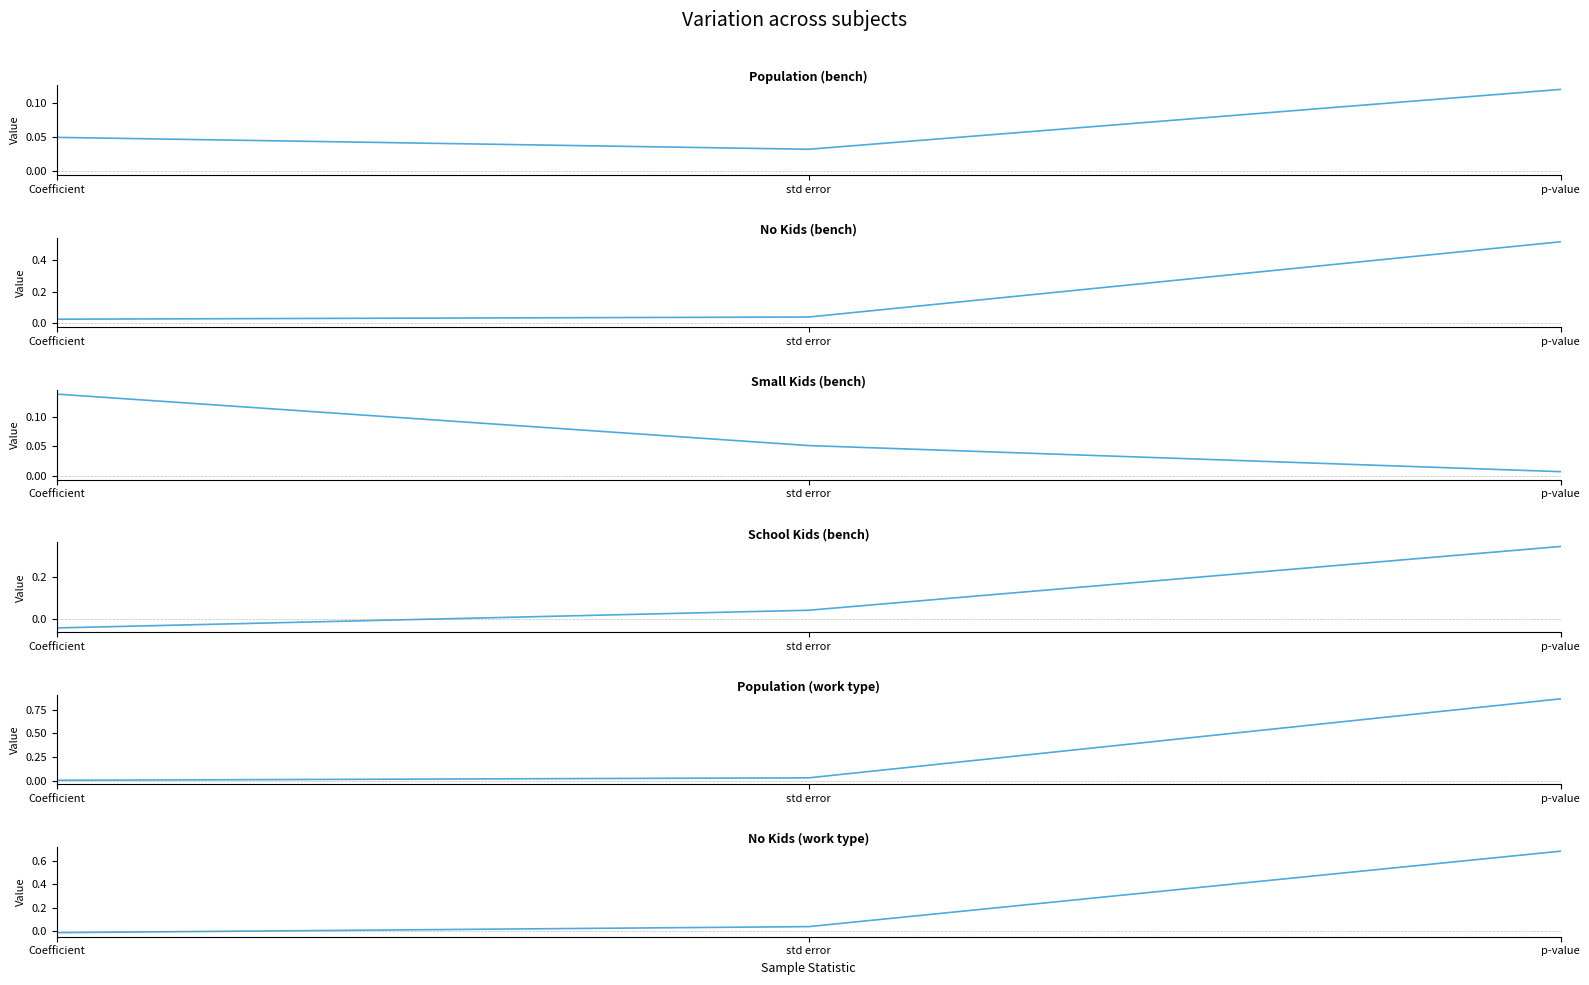

Reading left to right, extract all data points from this chart.

Population (bench): Coefficient=0.0	std error=0.0	p-value=0.1
No Kids (bench): Coefficient=0.0	std error=0.0	p-value=0.5
Small Kids (bench): Coefficient=0.1	std error=0.1	p-value=0.0
School Kids (bench): Coefficient=-0.0	std error=0.0	p-value=0.3
Population (work type): Coefficient=0.0	std error=0.0	p-value=0.9
No Kids (work type): Coefficient=-0.0	std error=0.0	p-value=0.7